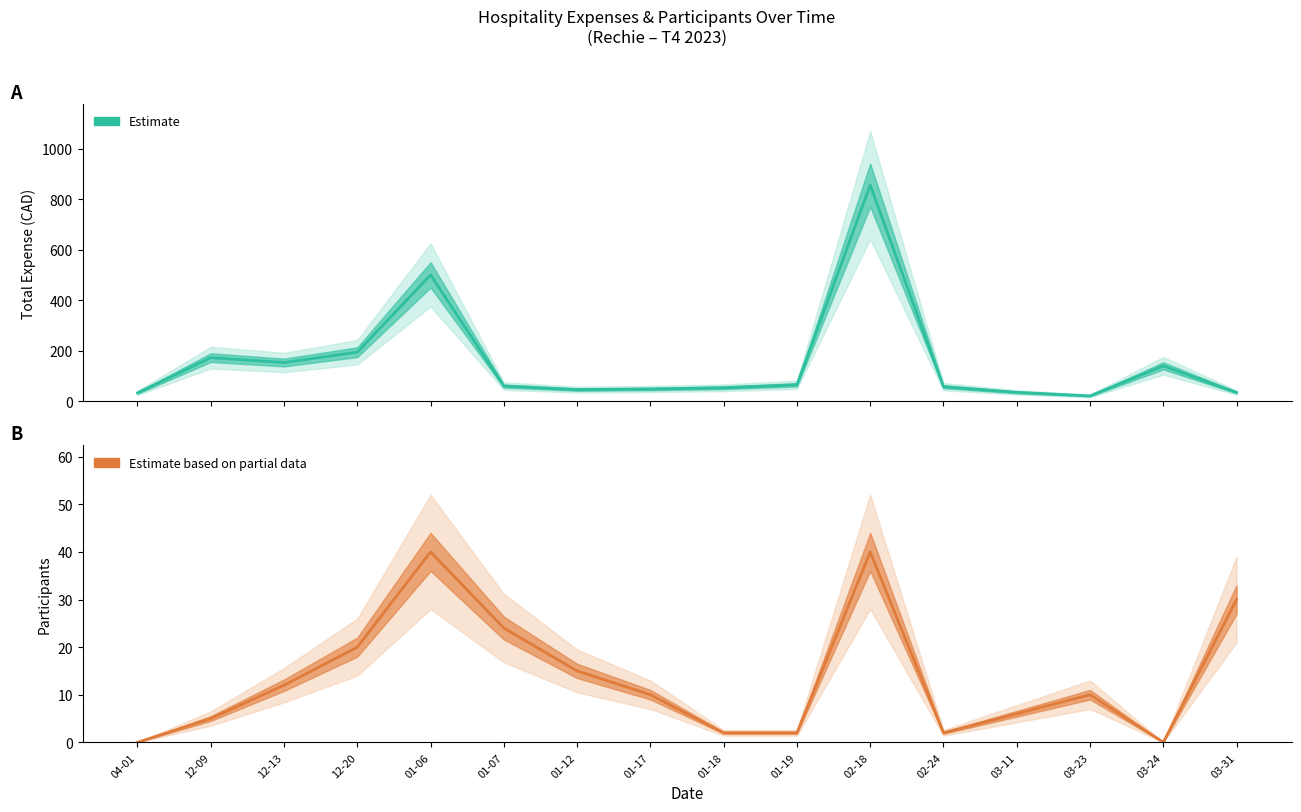

How many values in the Estimate based on partial data series exceed 10?

7